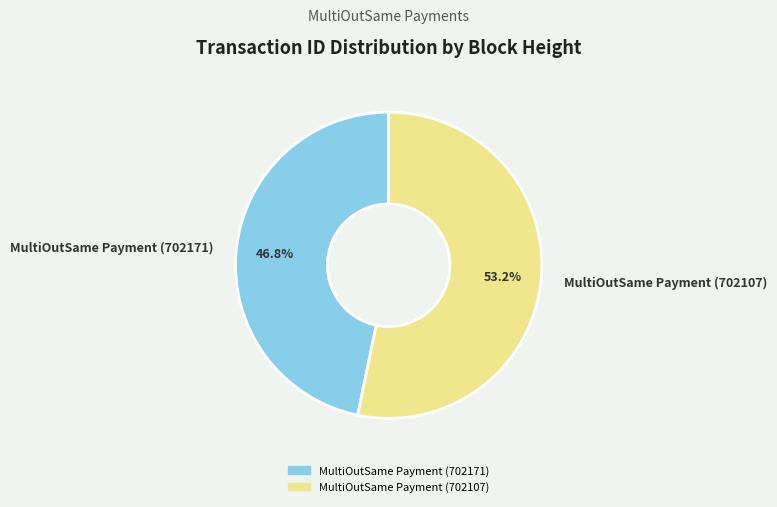

Do MultiOutSame Payment (702107) and MultiOutSame Payment (702171) together represent more than half of the pie?

Yes